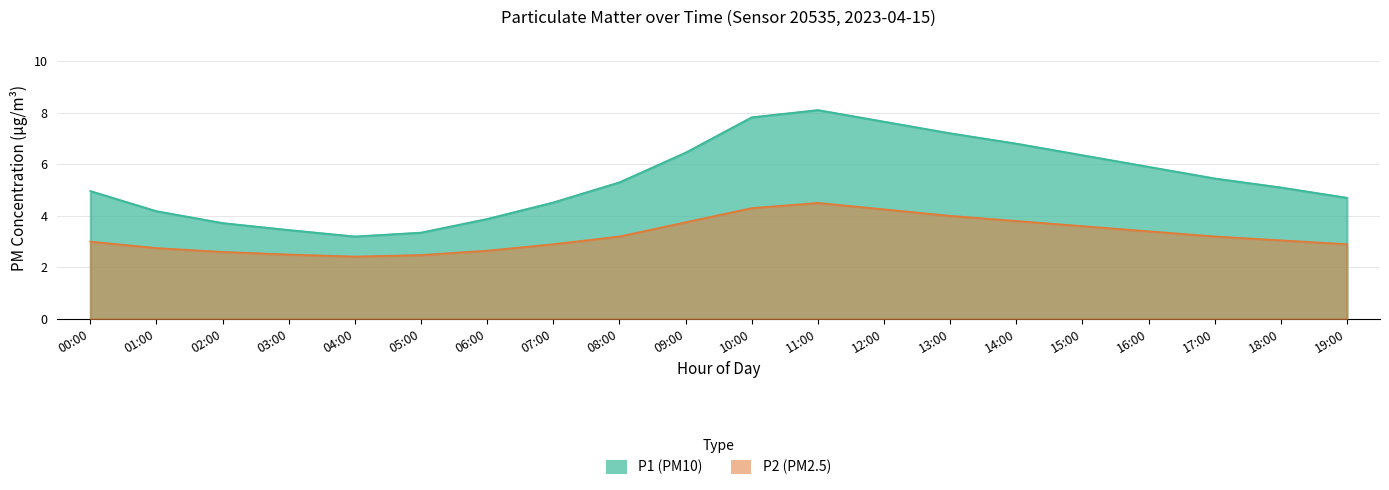

What is the value of the P2 point at the 1st from the left?

3.0